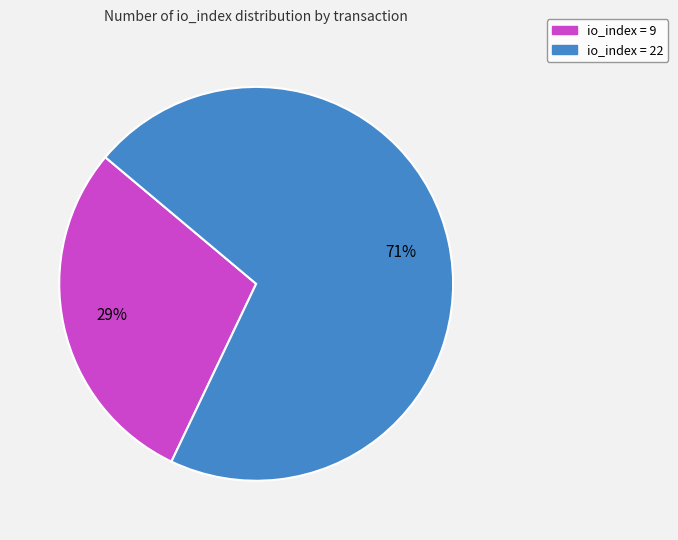

To the nearest percent, what is the difference between the largest and smallest slice percentages?

42%